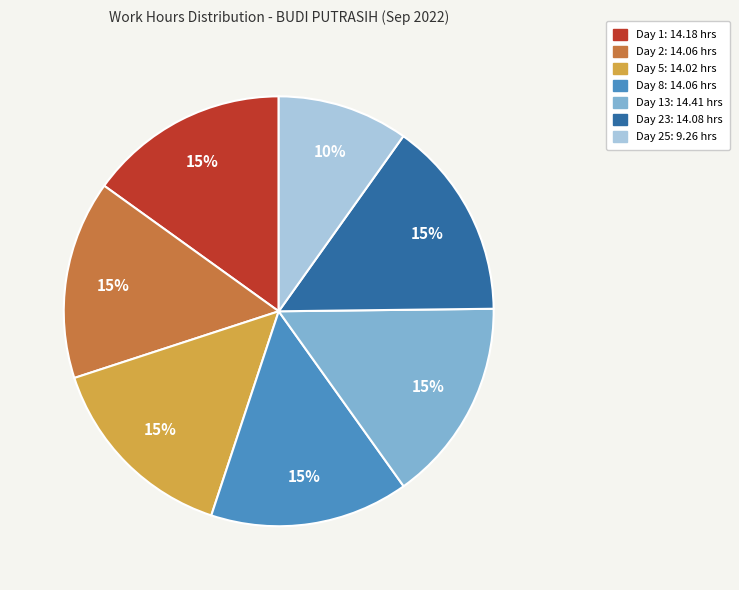

True or false: Day 25: 9.26 hrs accounts for 10% of the total.

True